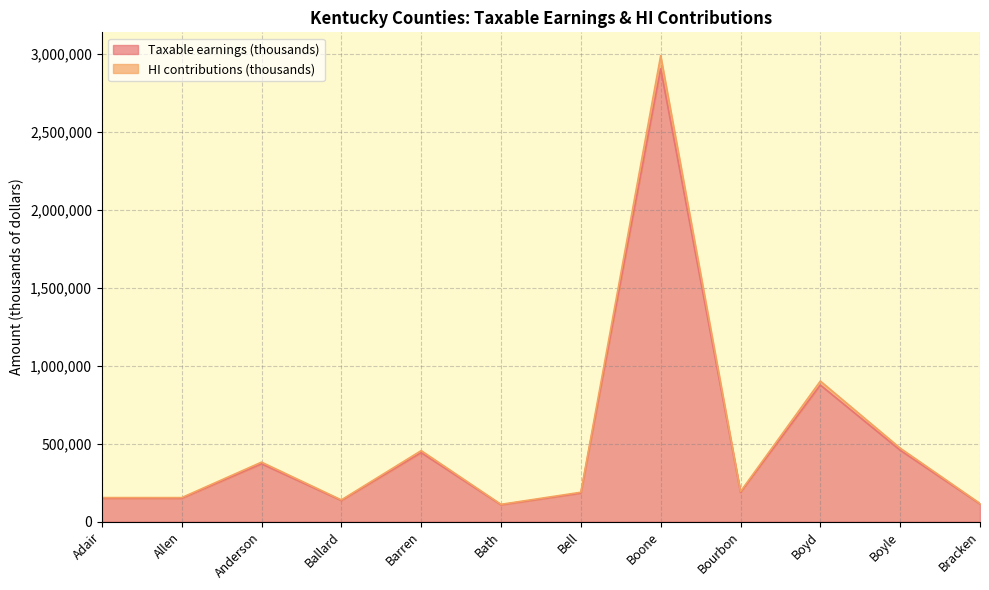

What is the difference between the second highest and minimum values in the HI contributions (thousands) series?

790504